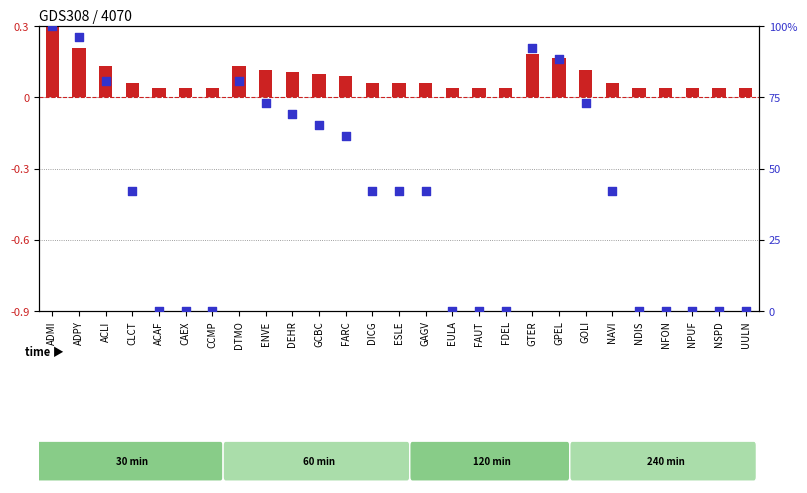

At how many categories does at least one series exceed 16?

16